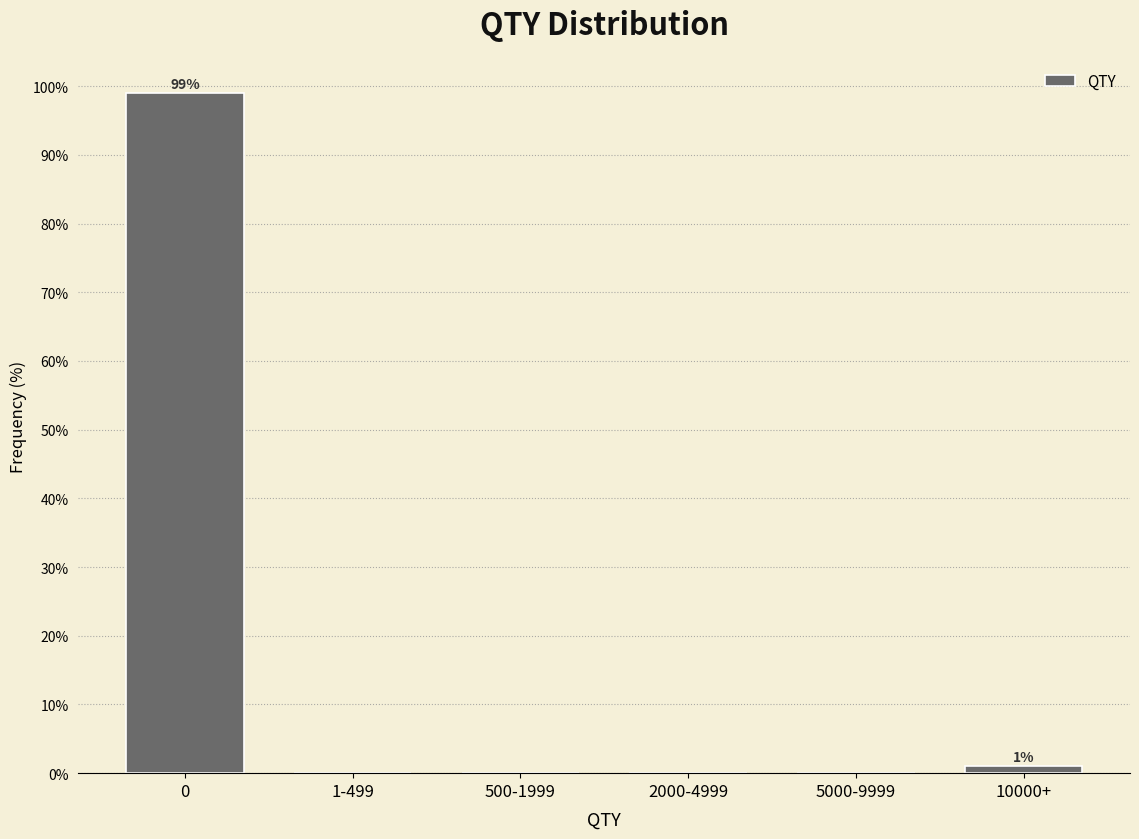

Reading left to right, list all the values displayed in this chart.

0=99	1-499=0	500-1999=0	2000-4999=0	5000-9999=0	10000+=1